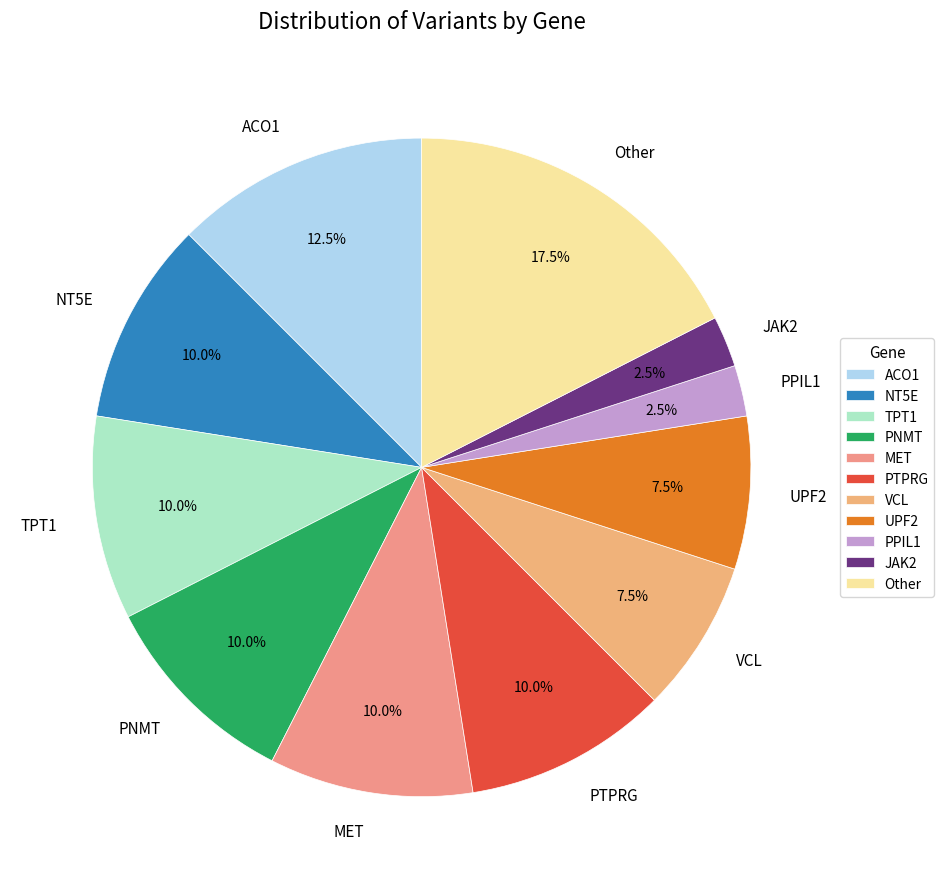

What percentage do PNMT and ACO1 together represent?

22.5%